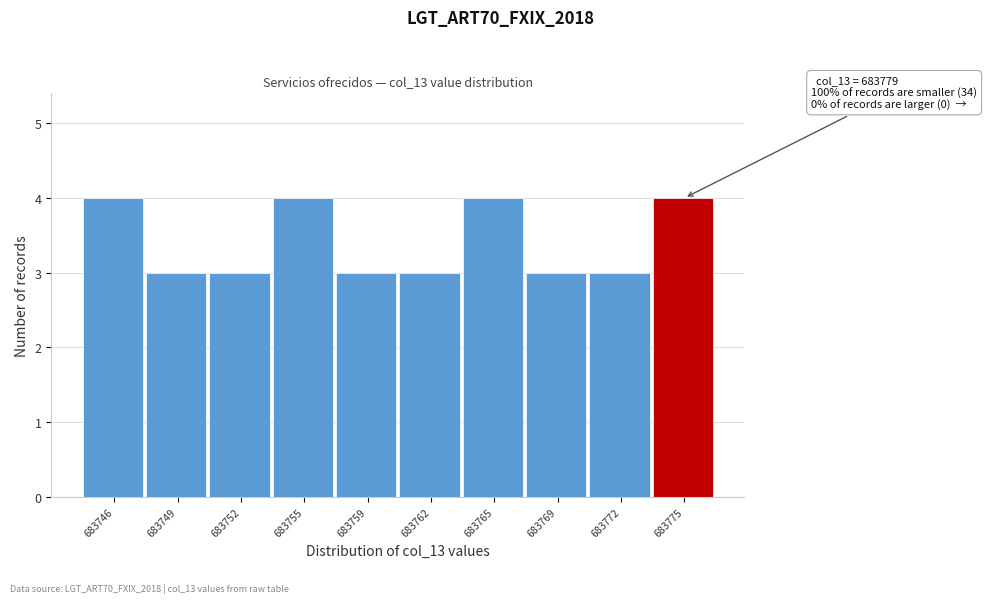

Reading right to left, extract all data points from this chart.

4	3	3	4	3	3	4	3	3	4